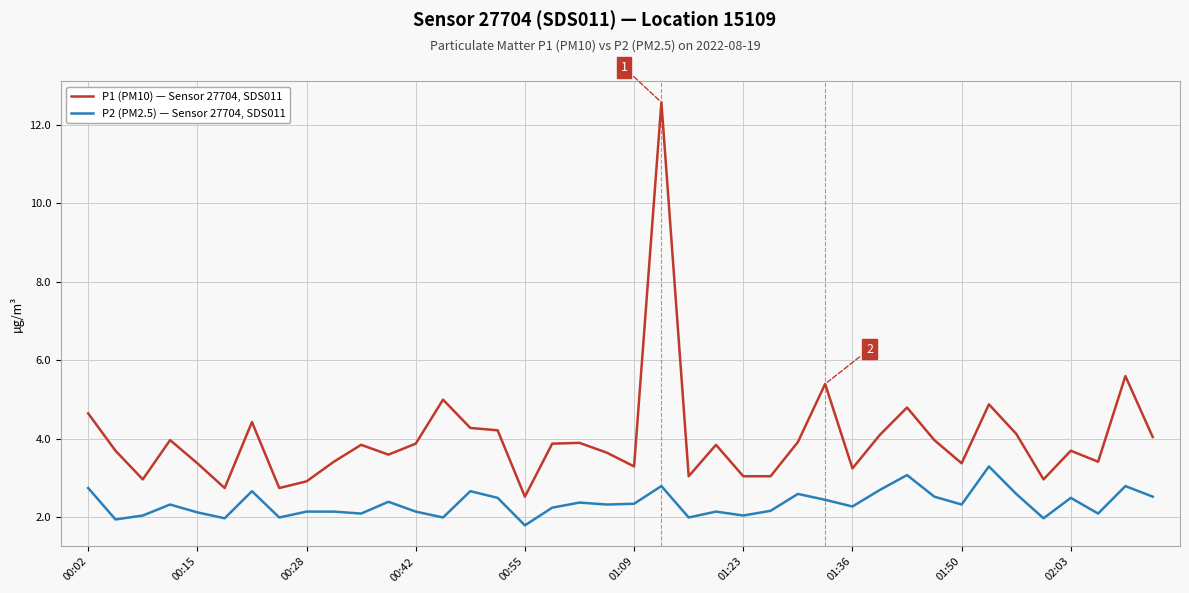

Which series has the largest range (max minus min)?

P1 (PM10) — Sensor 27704, SDS011